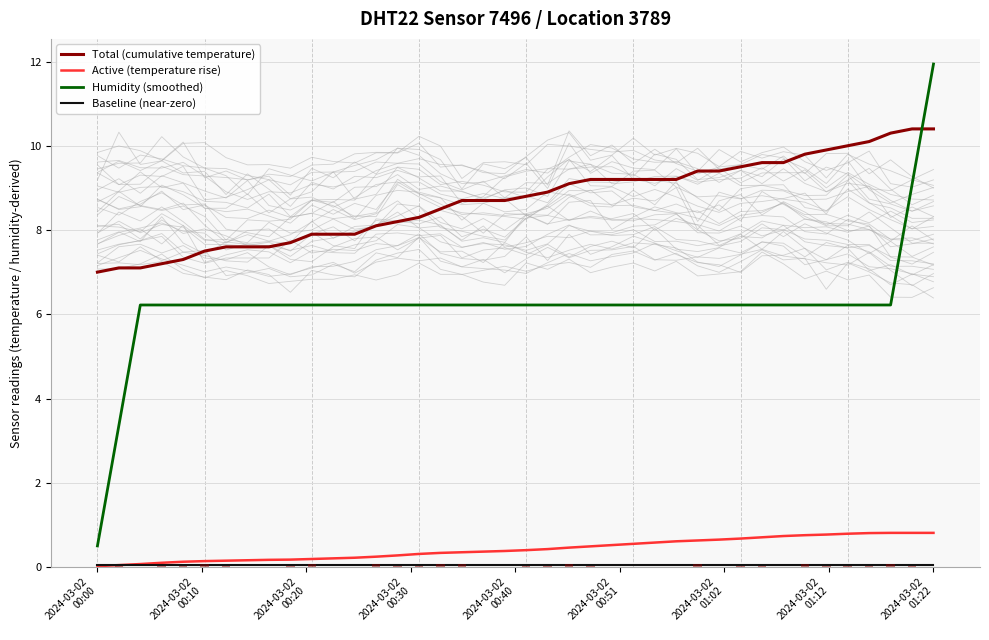

Reading left to right, list all the values displayed in this chart.

Total (cumulative temperature): 7.0	7.1	7.1	7.2	7.3	7.5	7.6	7.6	7.6	7.7	7.9	7.9	7.9	8.1	8.2	8.3	8.5	8.7	8.7	8.7	8.8	8.9	9.1	9.2	9.2	9.2	9.2	9.2	9.4	9.4	9.5	9.6	9.6	9.8	9.9	10.0	10.1	10.3	10.4	10.4
Active (temperature rise): 0.0	0.0	0.1	0.1	0.1	0.1	0.2	0.2	0.2	0.2	0.2	0.2	0.2	0.2	0.3	0.3	0.3	0.4	0.4	0.4	0.4	0.4	0.5	0.5	0.5	0.6	0.6	0.6	0.6	0.7	0.7	0.7	0.7	0.8	0.8	0.8	0.8	0.8	0.8	0.8
Humidity (smoothed): 0.5	3.4	6.2	6.2	6.2	6.2	6.2	6.2	6.2	6.2	6.2	6.2	6.2	6.2	6.2	6.2	6.2	6.2	6.2	6.2	6.2	6.2	6.2	6.2	6.2	6.2	6.2	6.2	6.2	6.2	6.2	6.2	6.2	6.2	6.2	6.2	6.2	6.2	9.1	11.9
Baseline (near-zero): 0.1	0.1	0.1	0.1	0.1	0.1	0.1	0.1	0.1	0.1	0.1	0.1	0.1	0.1	0.1	0.1	0.1	0.1	0.1	0.1	0.1	0.1	0.1	0.1	0.1	0.1	0.1	0.1	0.1	0.1	0.1	0.1	0.1	0.1	0.1	0.1	0.1	0.1	0.1	0.1